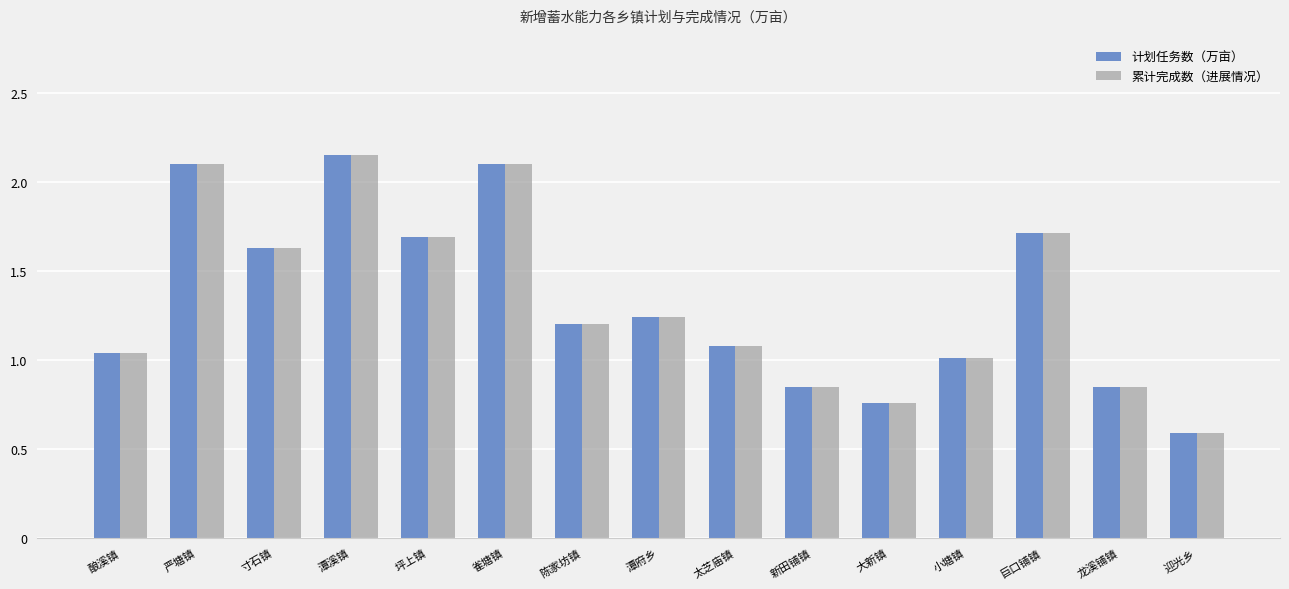

What is the total value across all series at 寸石镇?

3.3